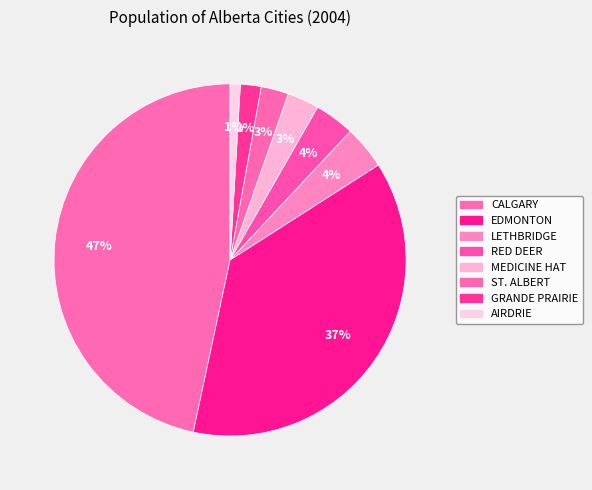

Does RED DEER account for over 50% of the chart?

No